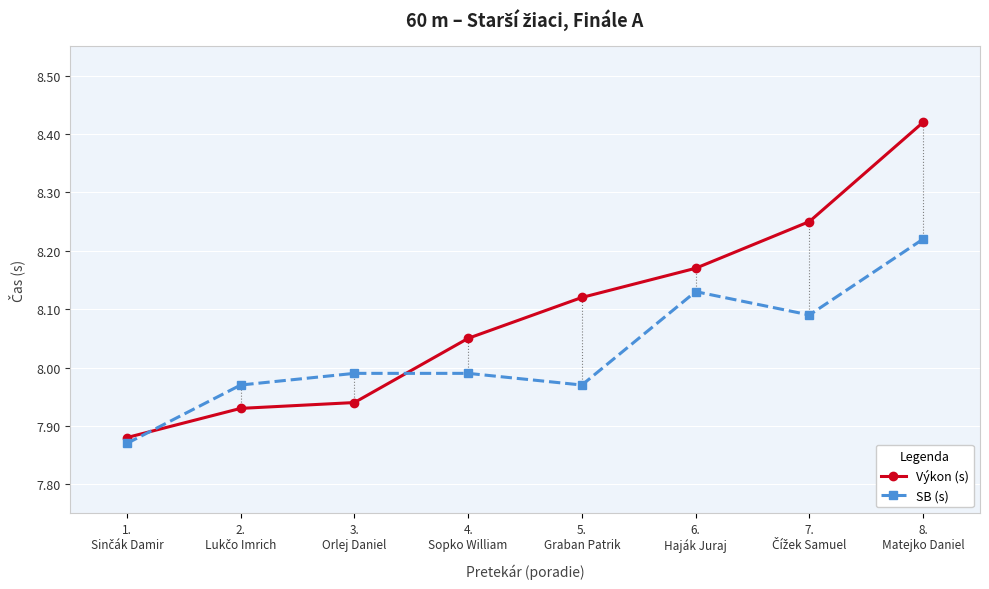

Reading right to left, what are all the values shown in this chart?

Výkon (s): 8.
Matejko Daniel=8.4	7.
Čížek Samuel=8.2	6.
Haják Juraj=8.2	5.
Graban Patrik=8.1	4.
Sopko William=8.1	3.
Orlej Daniel=7.9	2.
Lukčo Imrich=7.9	1.
Sinčák Damir=7.9
SB (s): 8.
Matejko Daniel=8.2	7.
Čížek Samuel=8.1	6.
Haják Juraj=8.1	5.
Graban Patrik=8.0	4.
Sopko William=8.0	3.
Orlej Daniel=8.0	2.
Lukčo Imrich=8.0	1.
Sinčák Damir=7.9